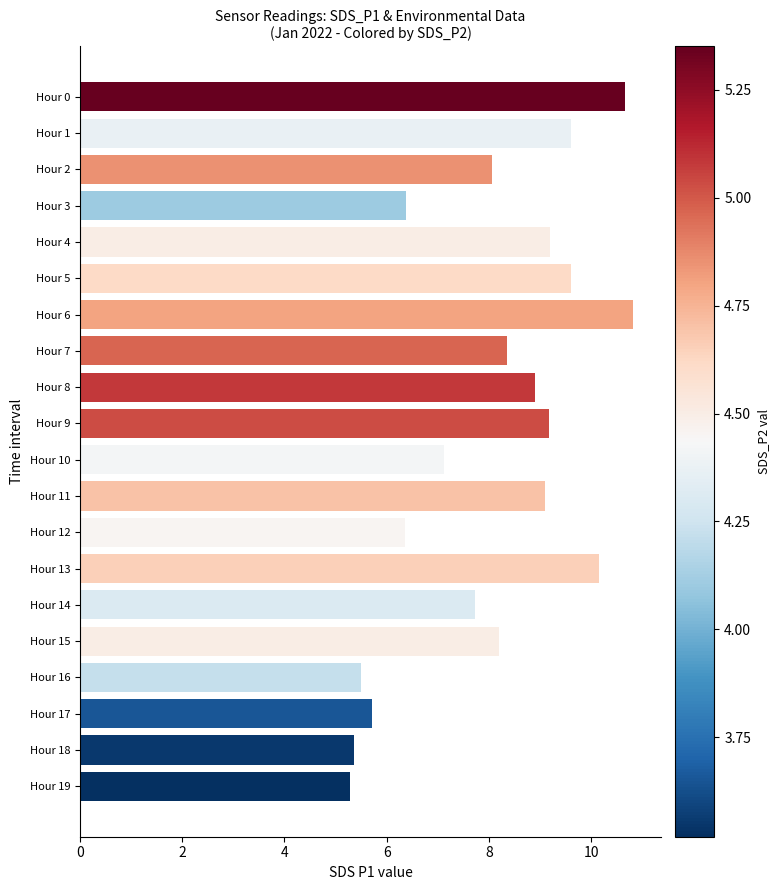

What value does the data have at Hour 10?

7.1